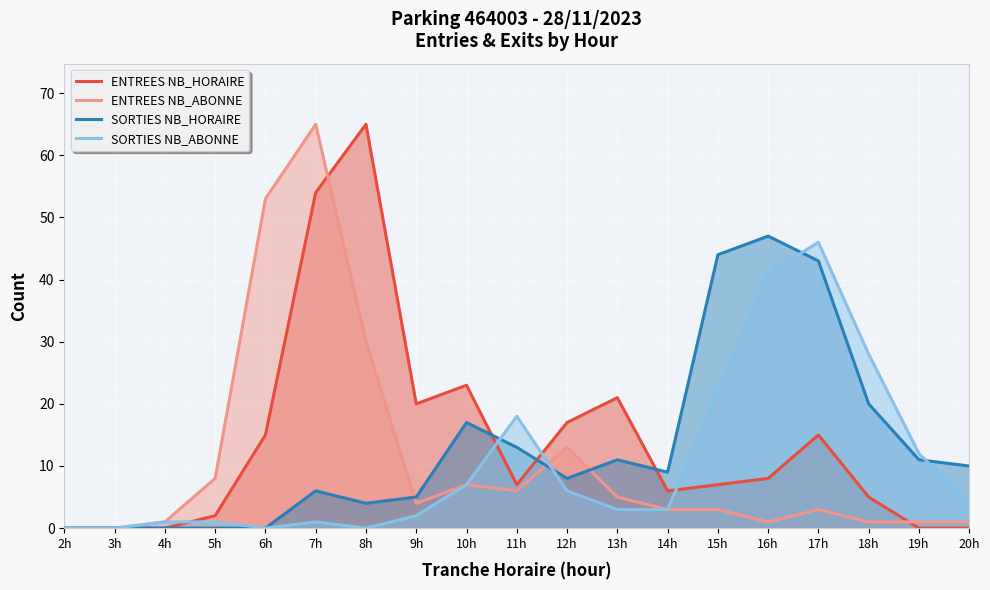

Rank the series at 5h from lowest to highest value.

SORTIES NB_HORAIRE, SORTIES NB_ABONNE, ENTREES NB_HORAIRE, ENTREES NB_ABONNE